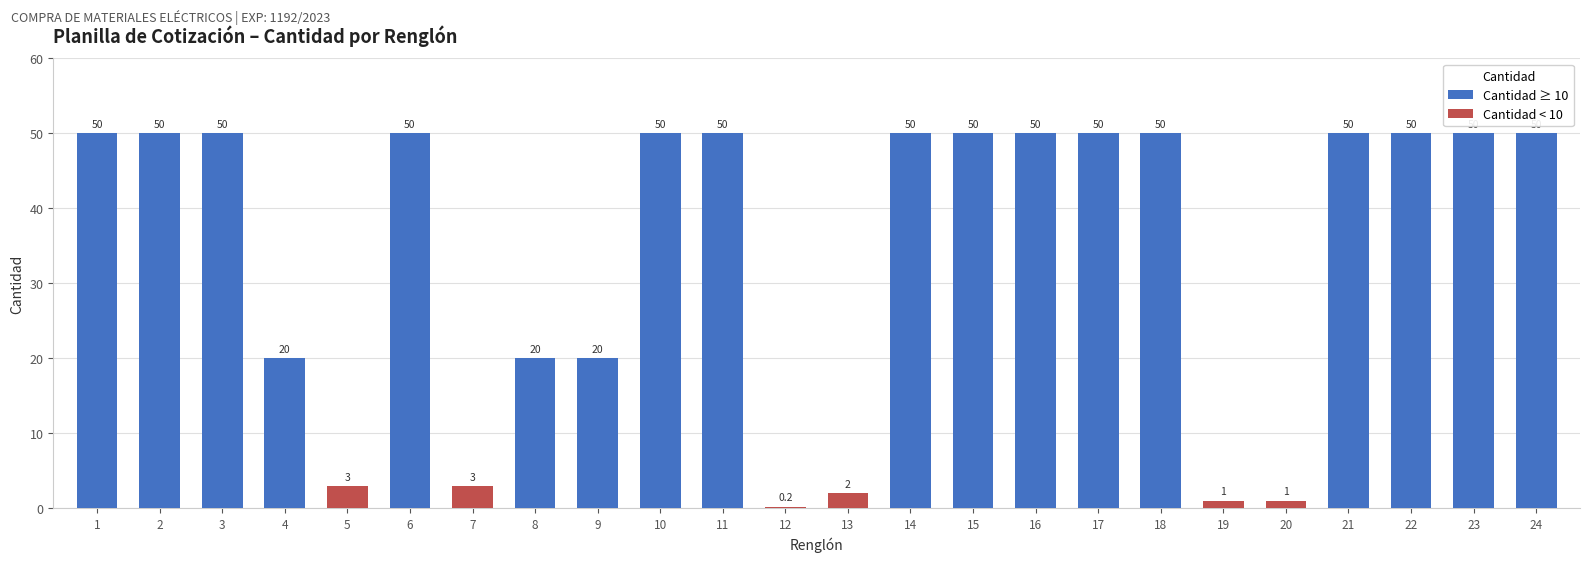

Are the bars horizontal?

No